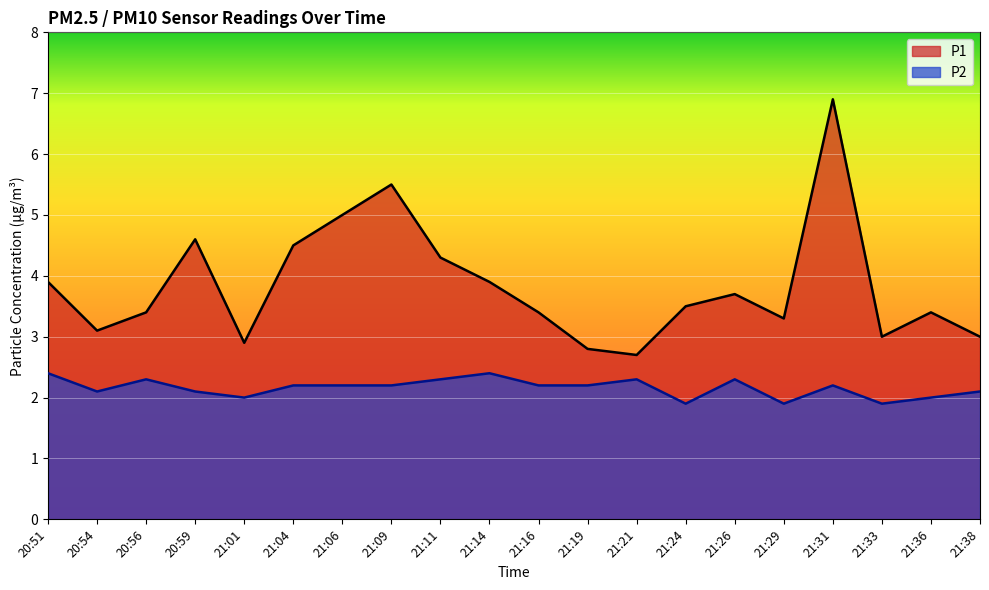

Between 21:11 and 20:56, which is larger?

21:11